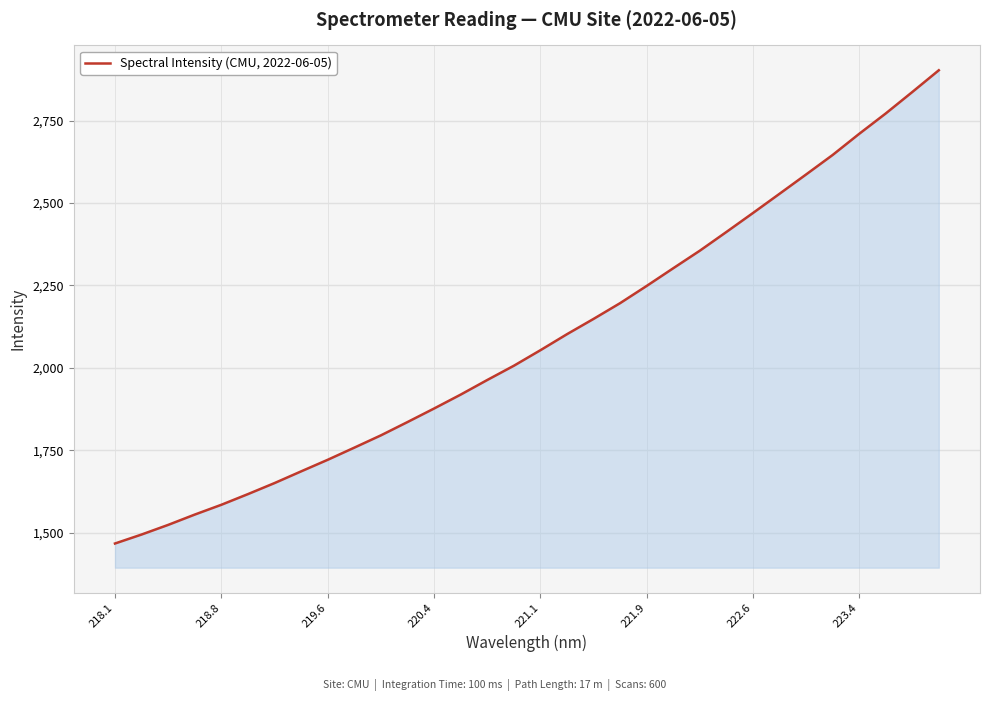

What is the maximum value shown in the chart?

2903.1